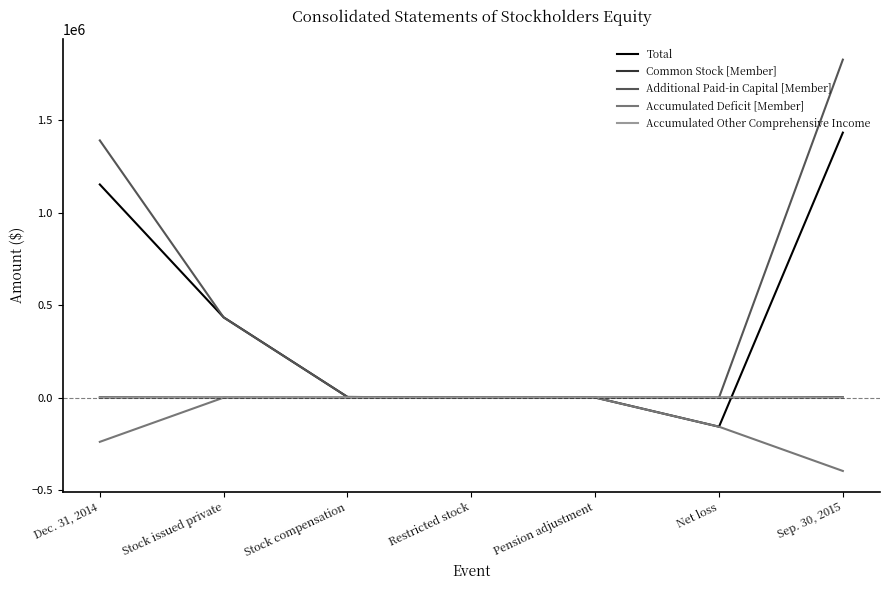

What is the minimum value for Total?

-157541